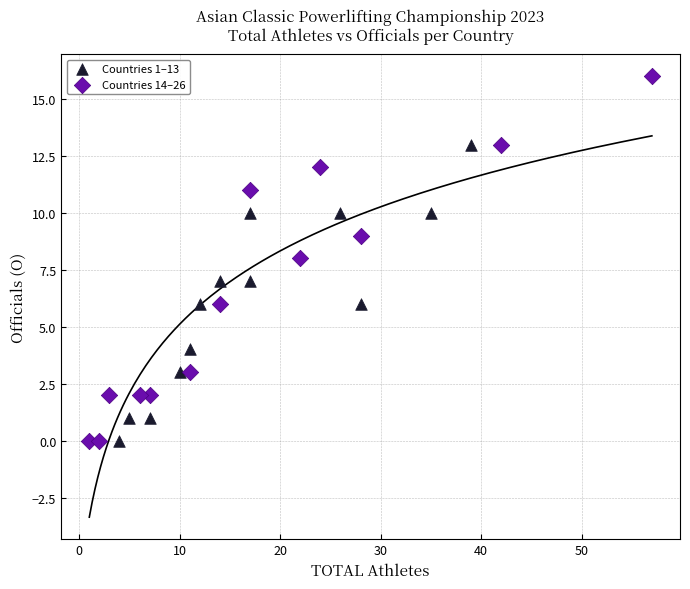

Which series contains the highest Y value?

Countries 14–26